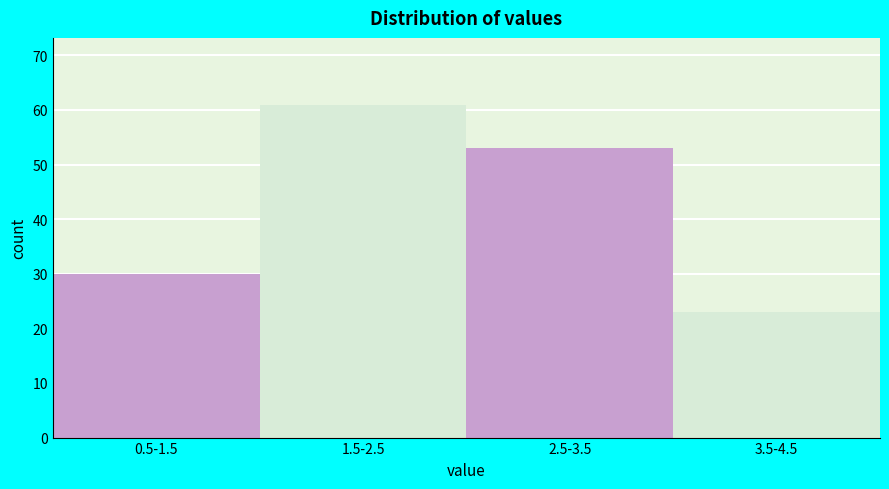

Reading left to right, transcribe all the data shown in this chart.

30	61	53	23